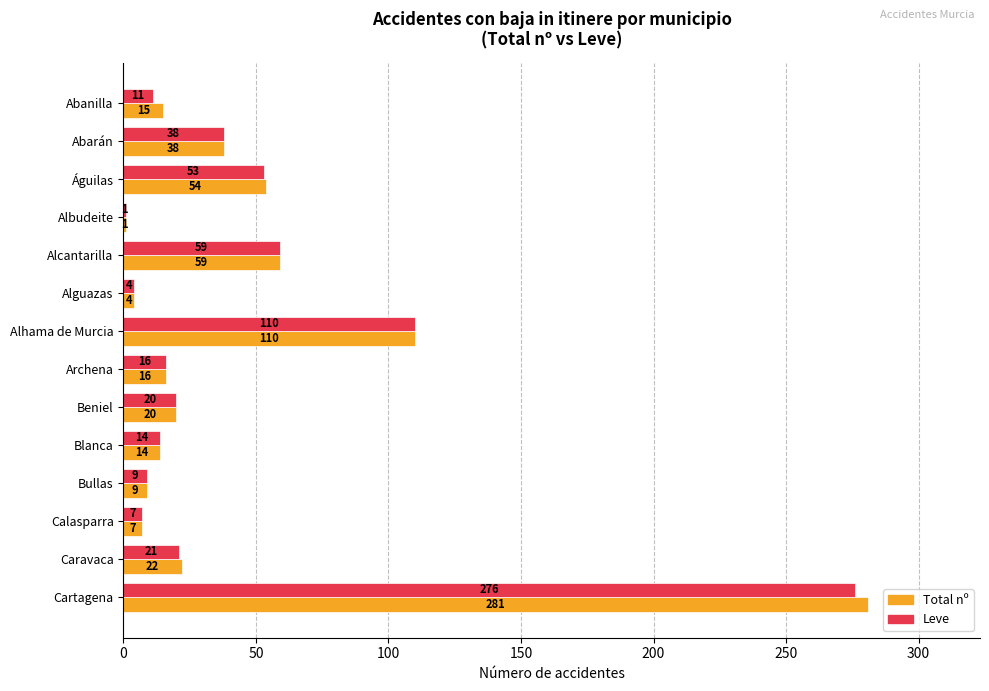

What value does the Leve series have at Caravaca, to the nearest 5?

20